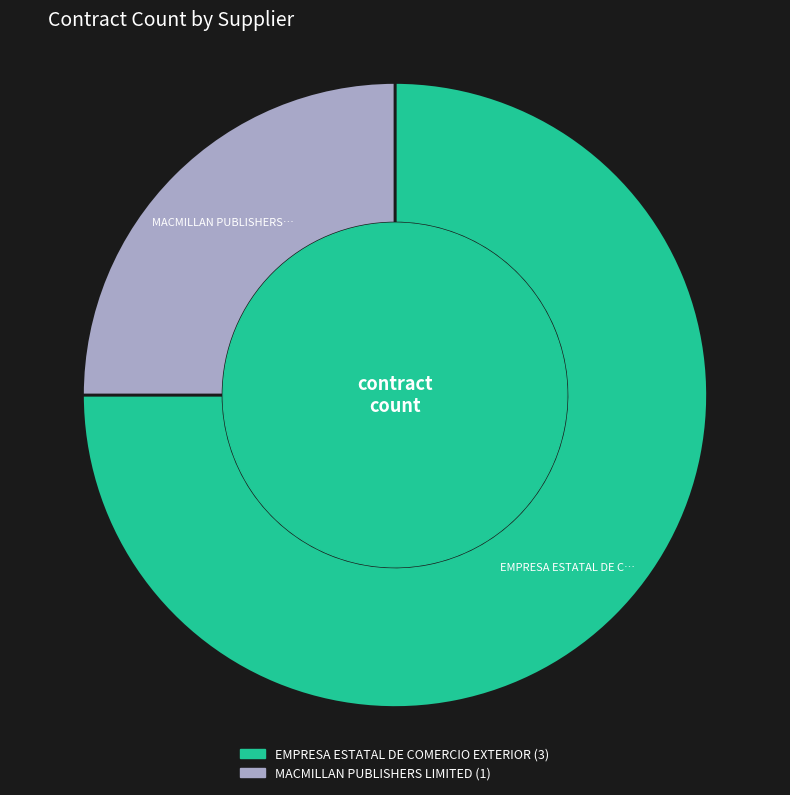

Rank the categories by value from lowest to highest.

MACMILLAN PUBLISHERS LIMITED, EMPRESA ESTATAL DE COMERCIO EXTERIOR